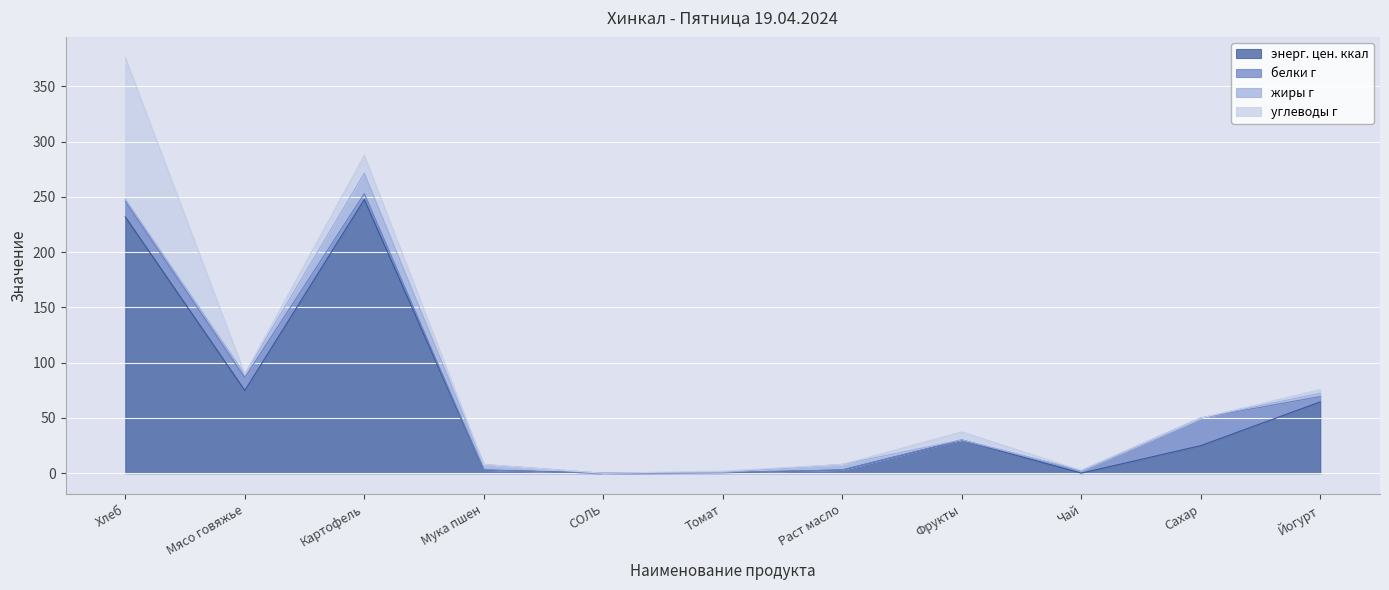

Count the number of categories in the chart.

11